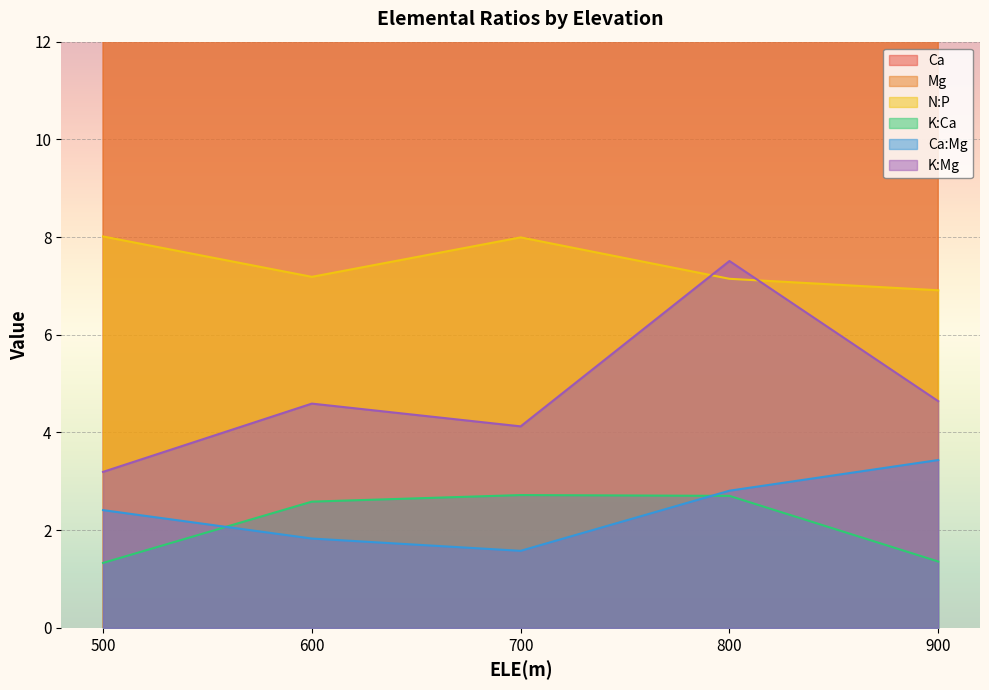

Which series changed the most between 4 and 18?

Ca